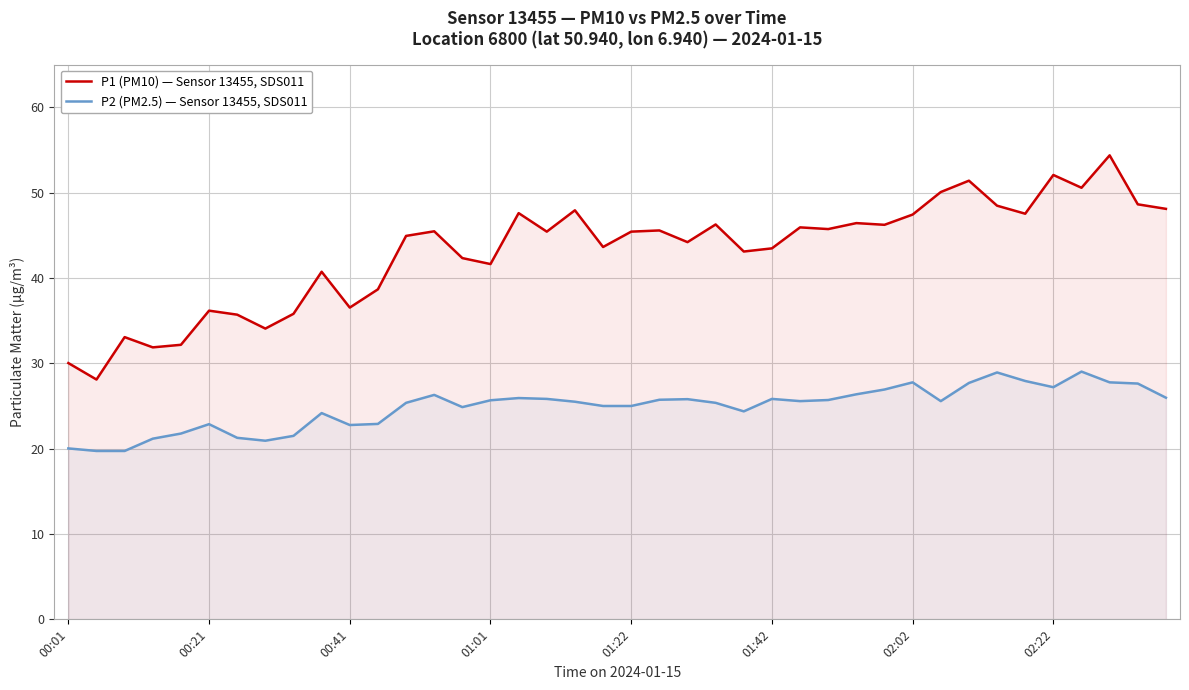

In P2 (PM2.5) — Sensor 13455, SDS011, how many points are lower than both neighbors (excluding endpoints)?

7